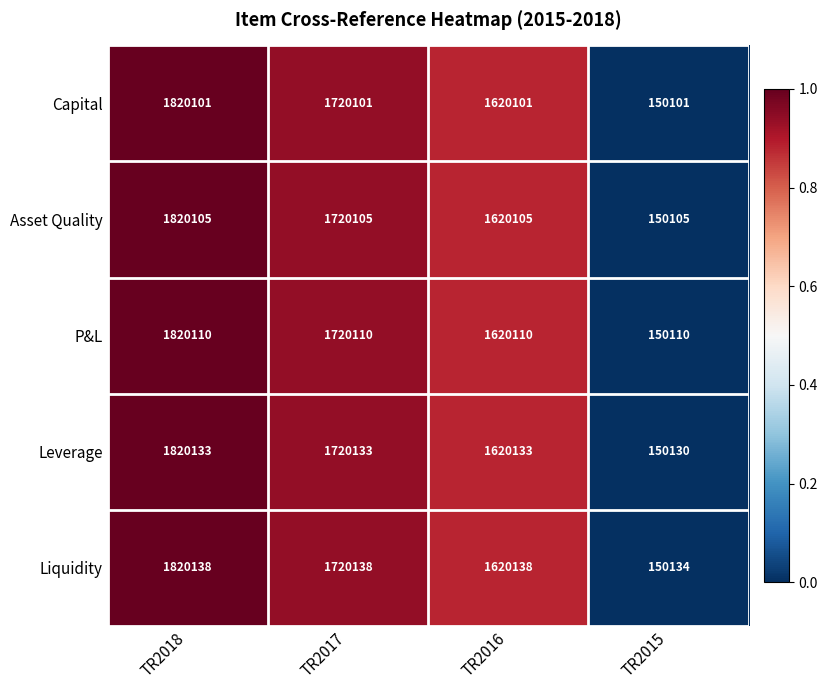

True or false: Asset Quality has a value of 2748818 at TR2017.

False